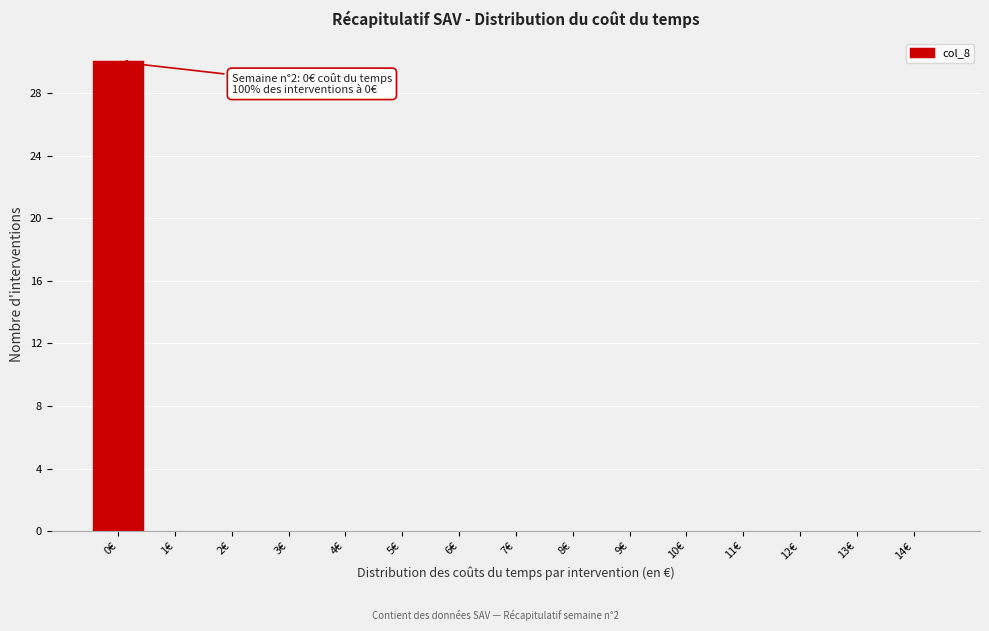

Reading left to right, what are all the values shown in this chart?

0€=30	1€=0	2€=0	3€=0	4€=0	5€=0	6€=0	7€=0	8€=0	9€=0	10€=0	11€=0	12€=0	13€=0	14€=0